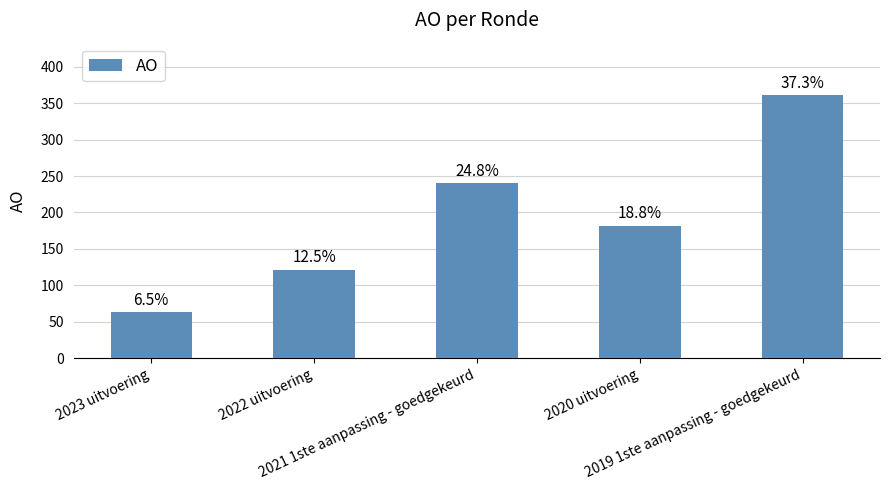

At which label does the data first exceed 182?

2021 1ste aanpassing - goedgekeurd